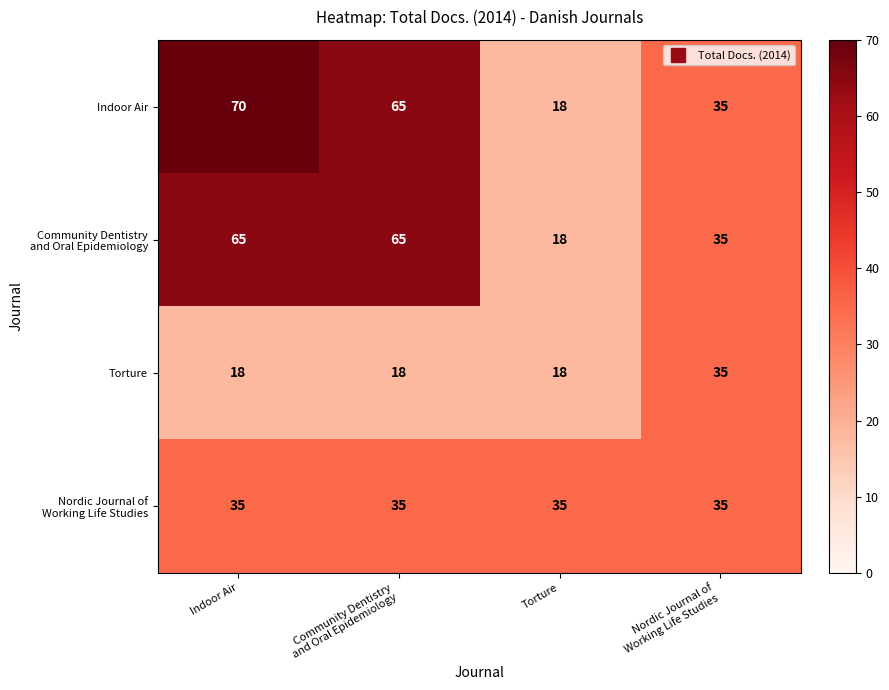

What is the minimum value shown in the chart?

18